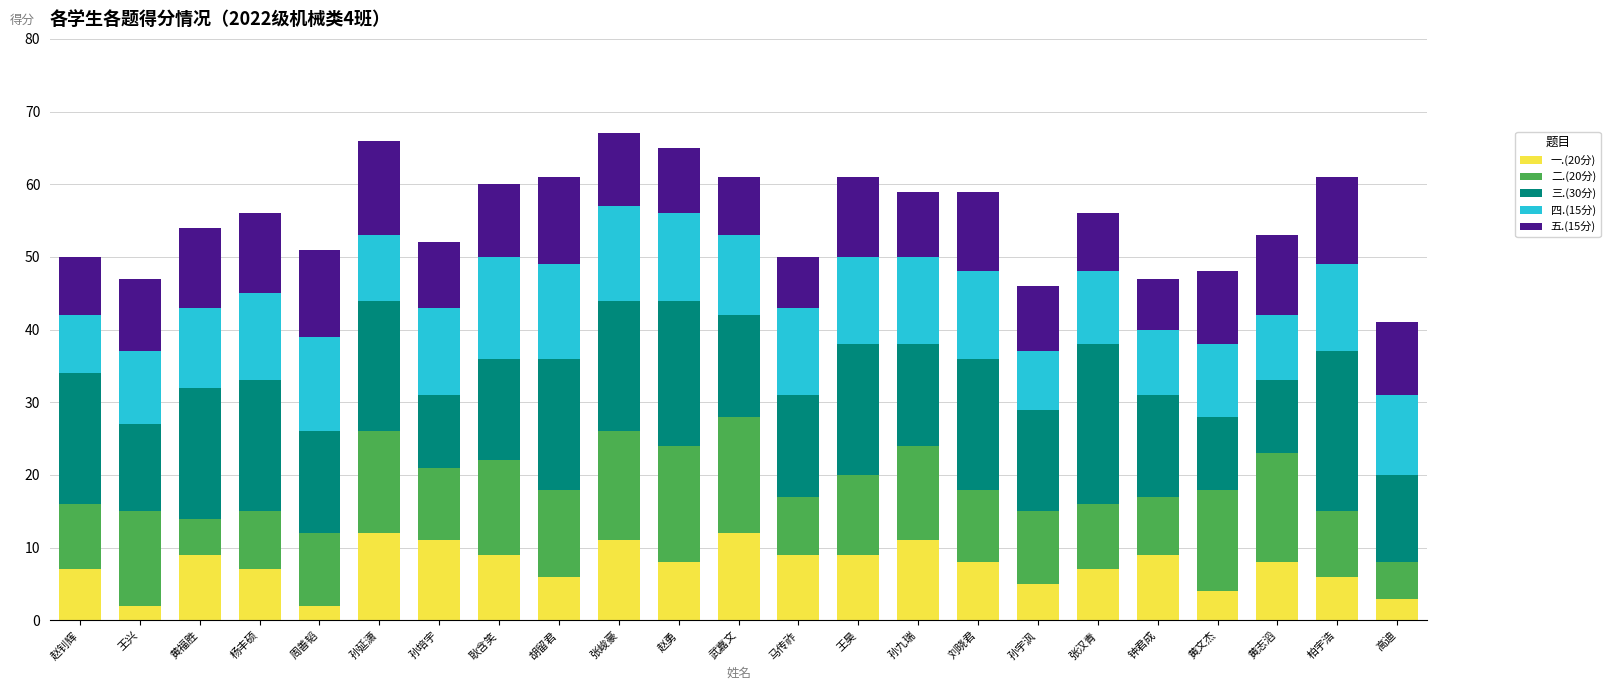

What is the total value across all series at 钟君成?

47